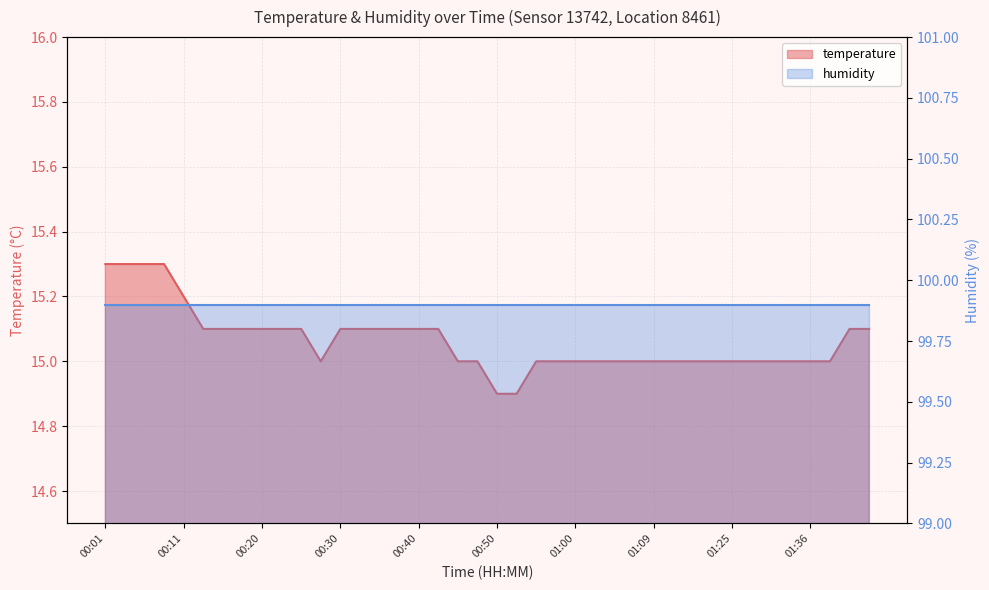

Is it true that the value at 00:11 is 8.5?

False